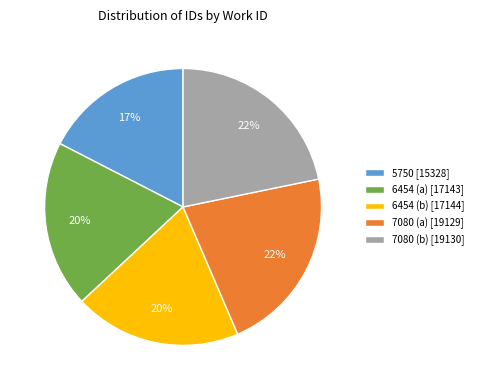

Which slice is the smallest?

5750